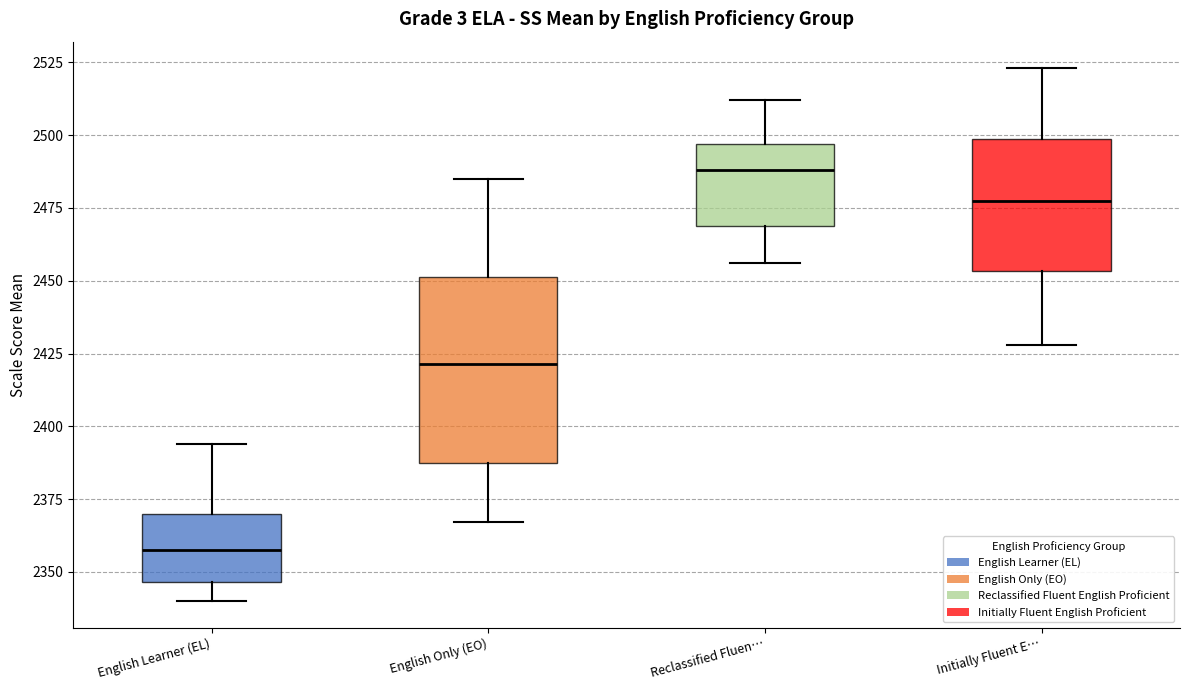

Which box is the tallest, from its lower edge to its upper edge?

English Only (EO)